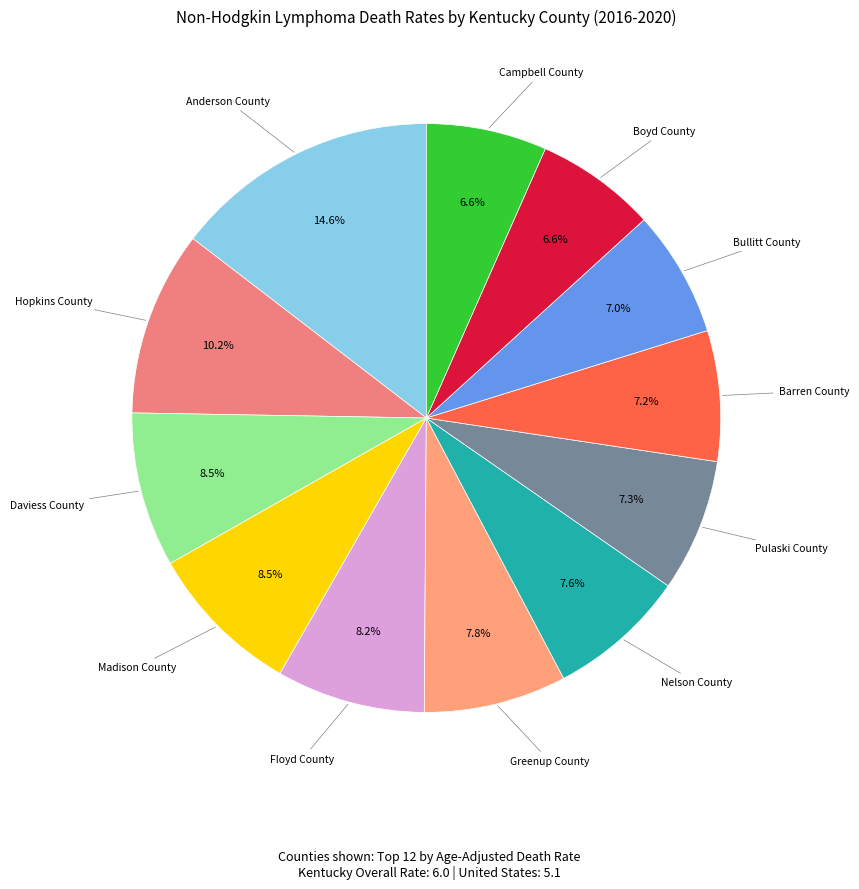

What is the largest slice in the pie chart?

Anderson County